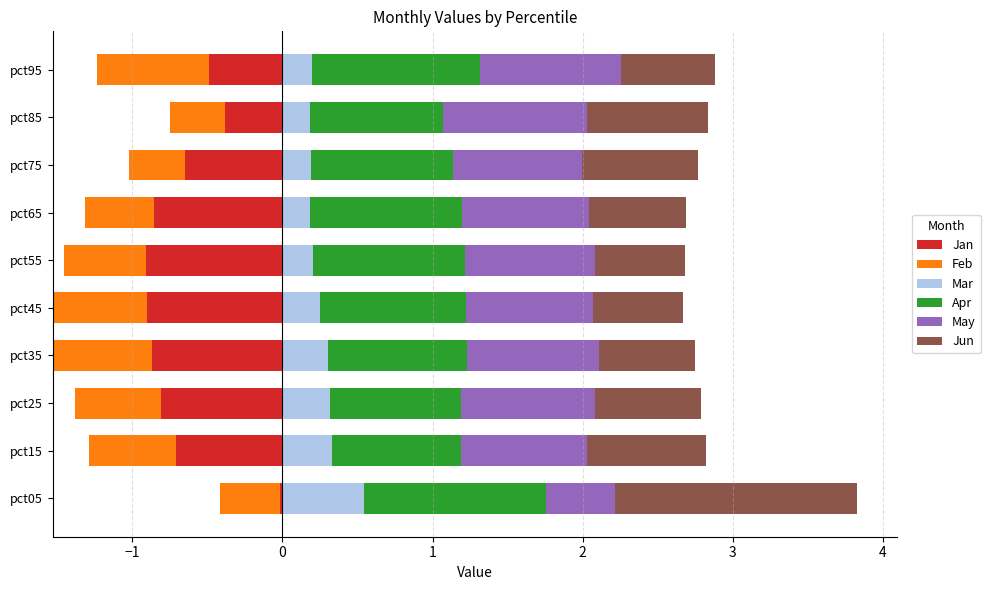

Which series has the largest total across all categories?

Apr